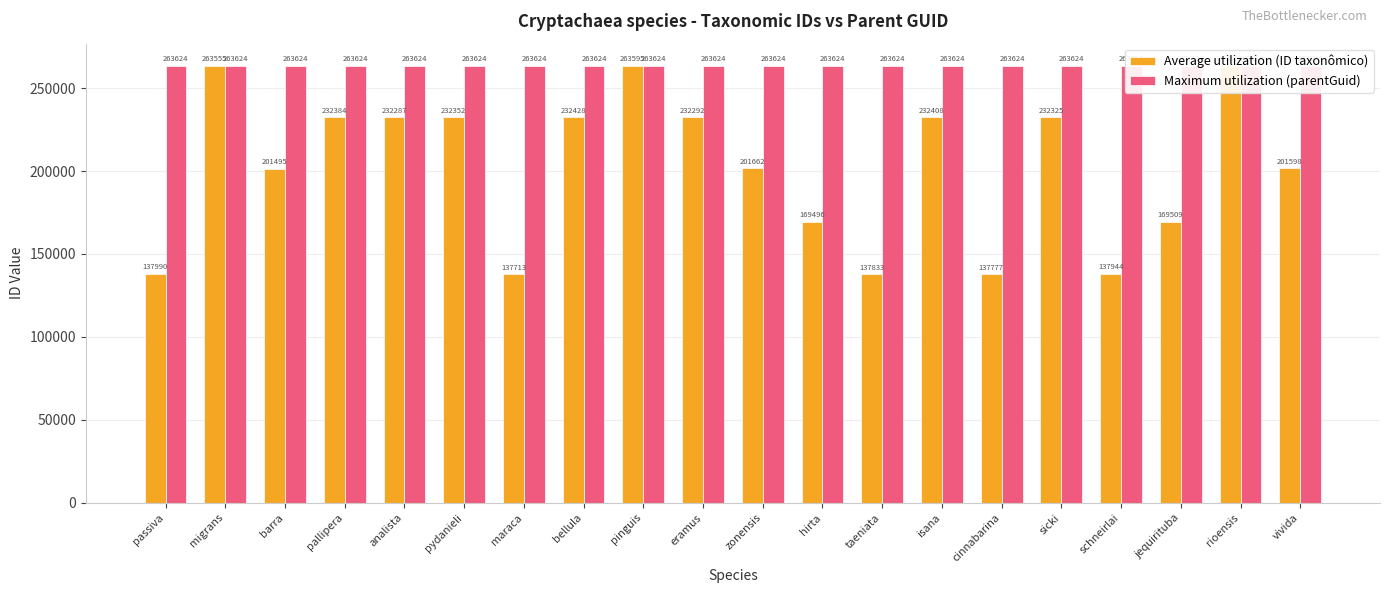

Count the number of data series in this chart.

2